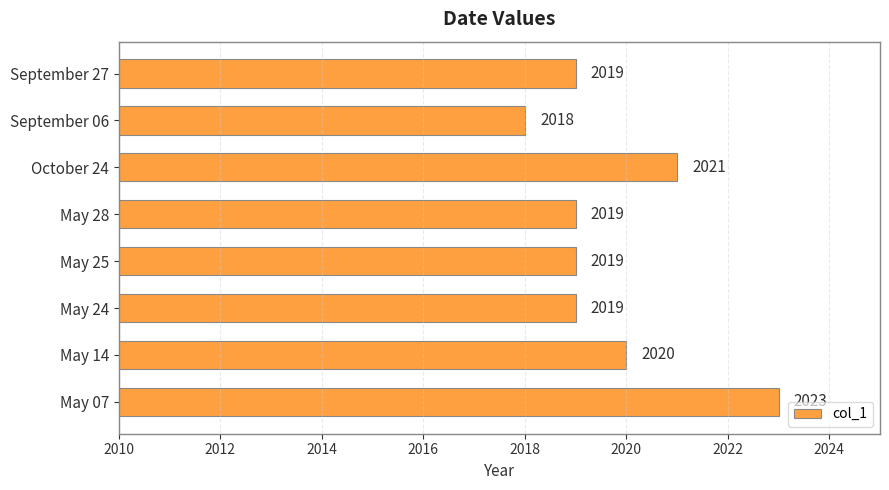

Are the bars horizontal?

Yes